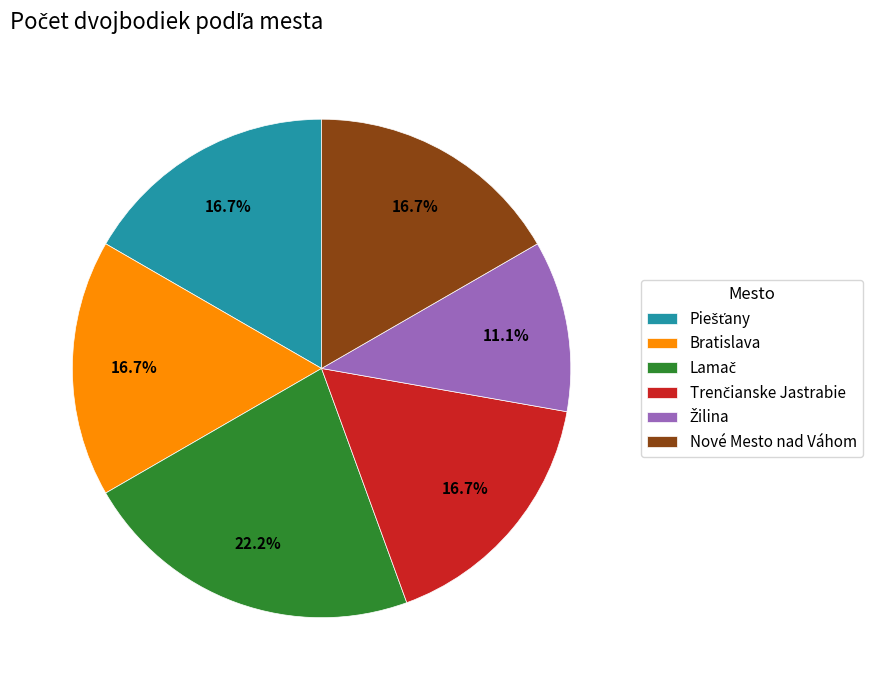

Is there a majority slice in this chart?

No